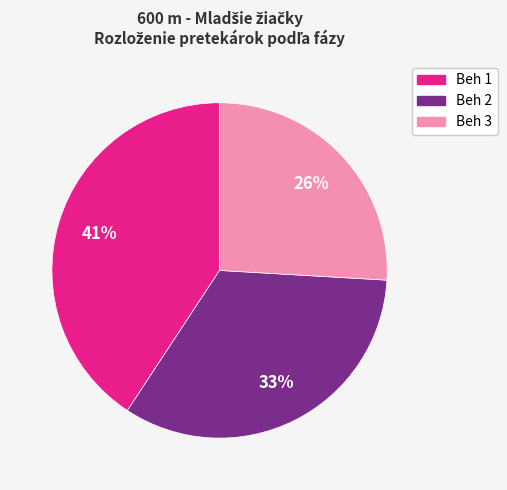

Is there a majority slice in this chart?

No